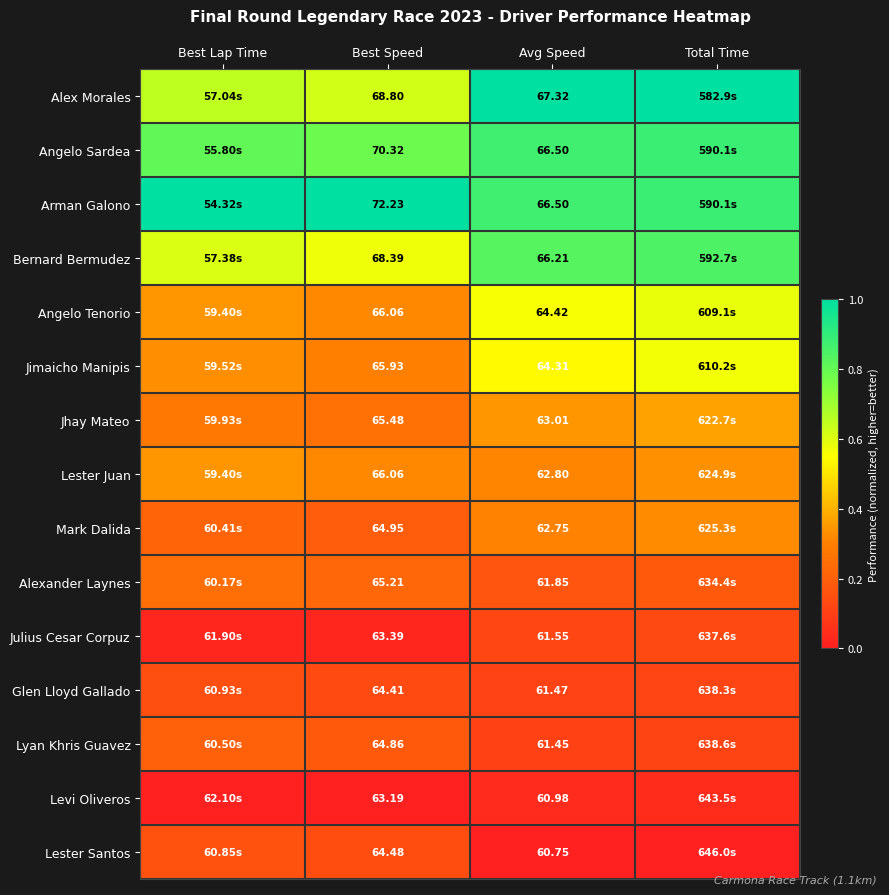

Is the value of Alexander Laynes at Best Speed greater than the value of Lester Juan at Best Speed?

No